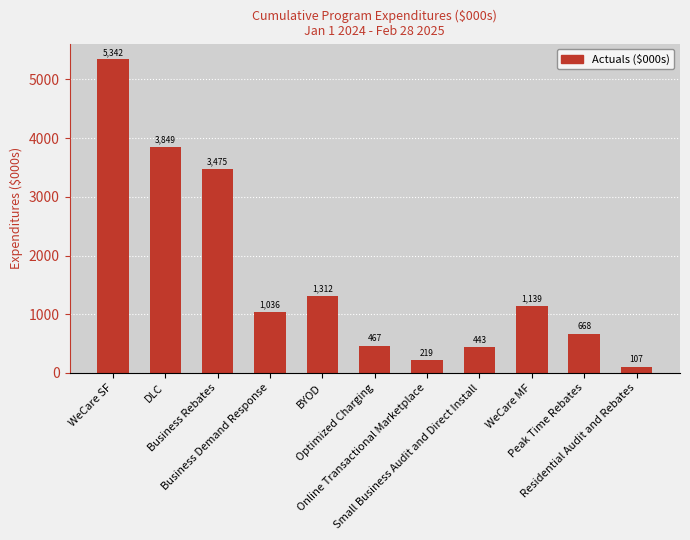

Where is the data nearest to the value 2724?

Business Rebates